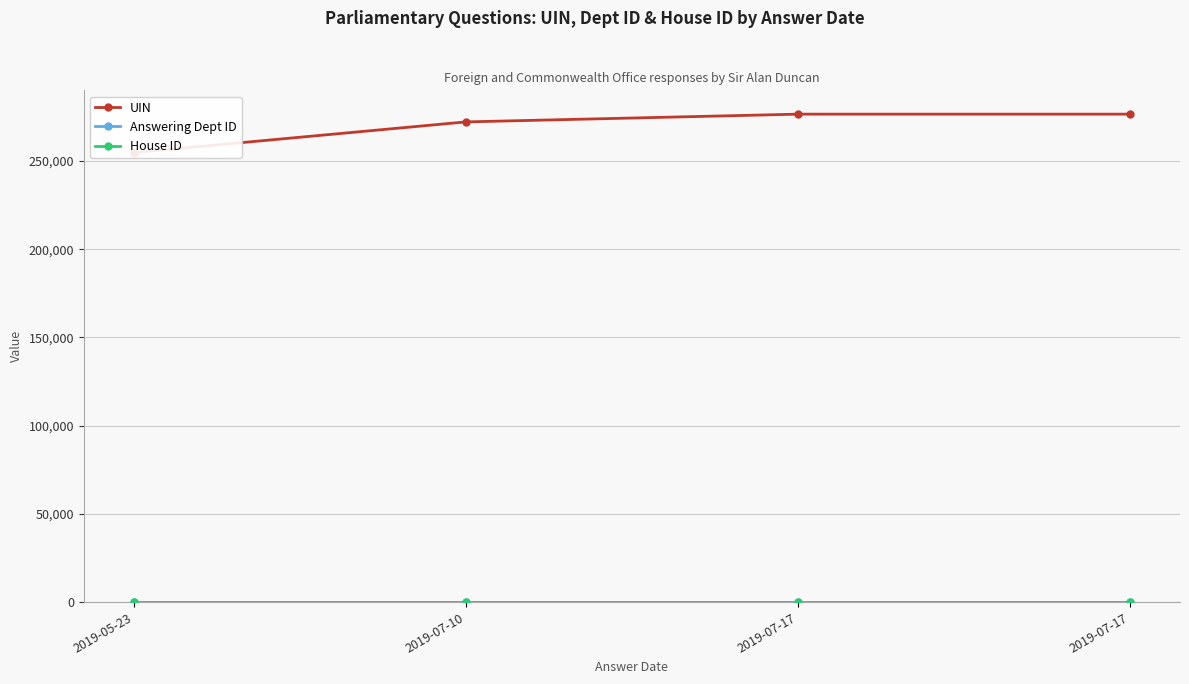

Is it true that House ID equals 1 at 2019-07-17?

True